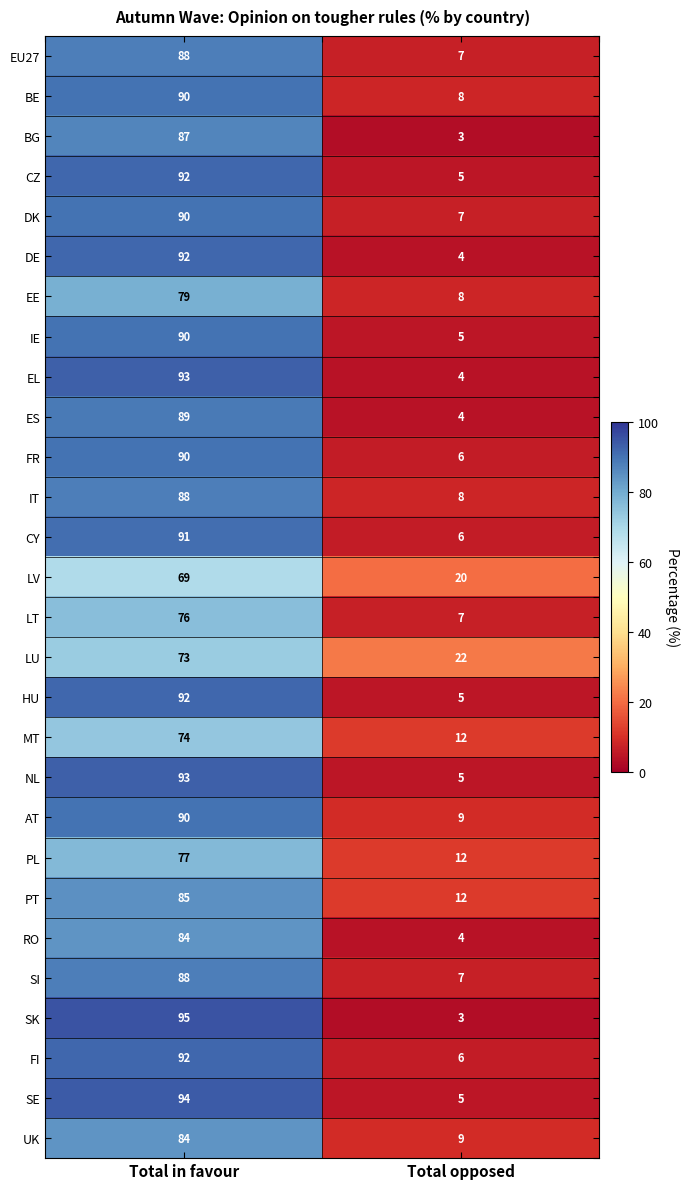

What is the sum of all CZ values?

97